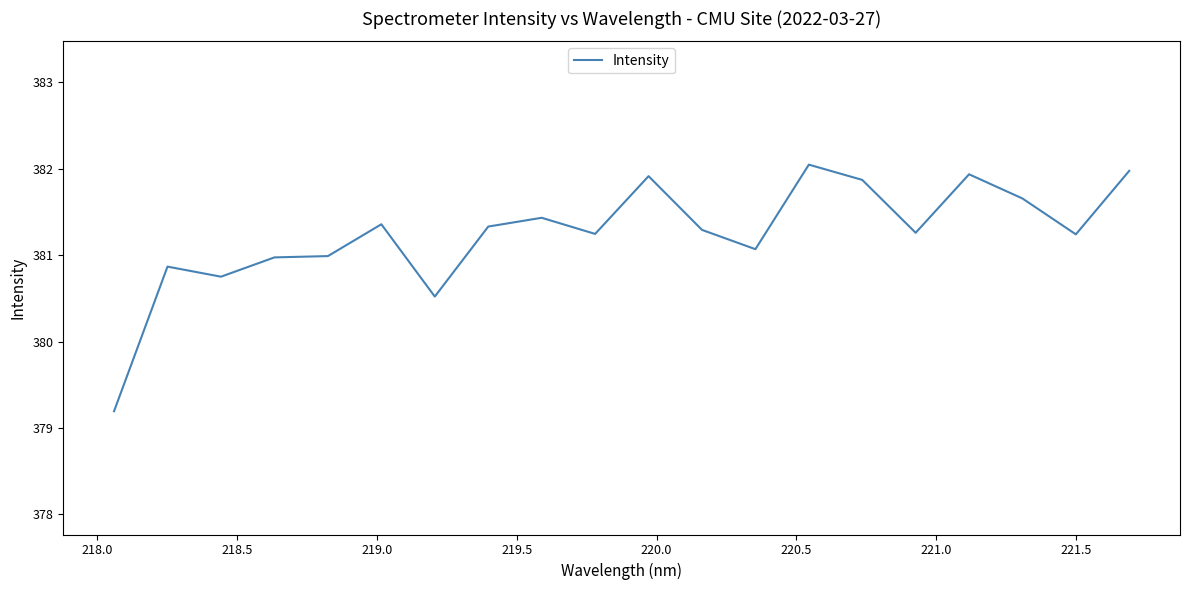

How many lines are shown in the chart?

1